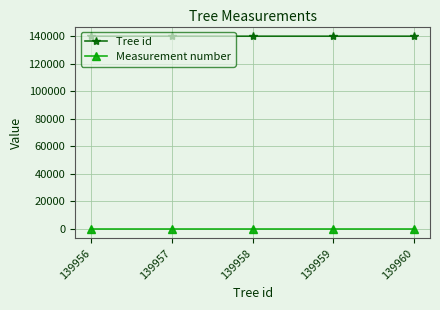

True or false: Tree id has a value of 193957 at 139959.

False